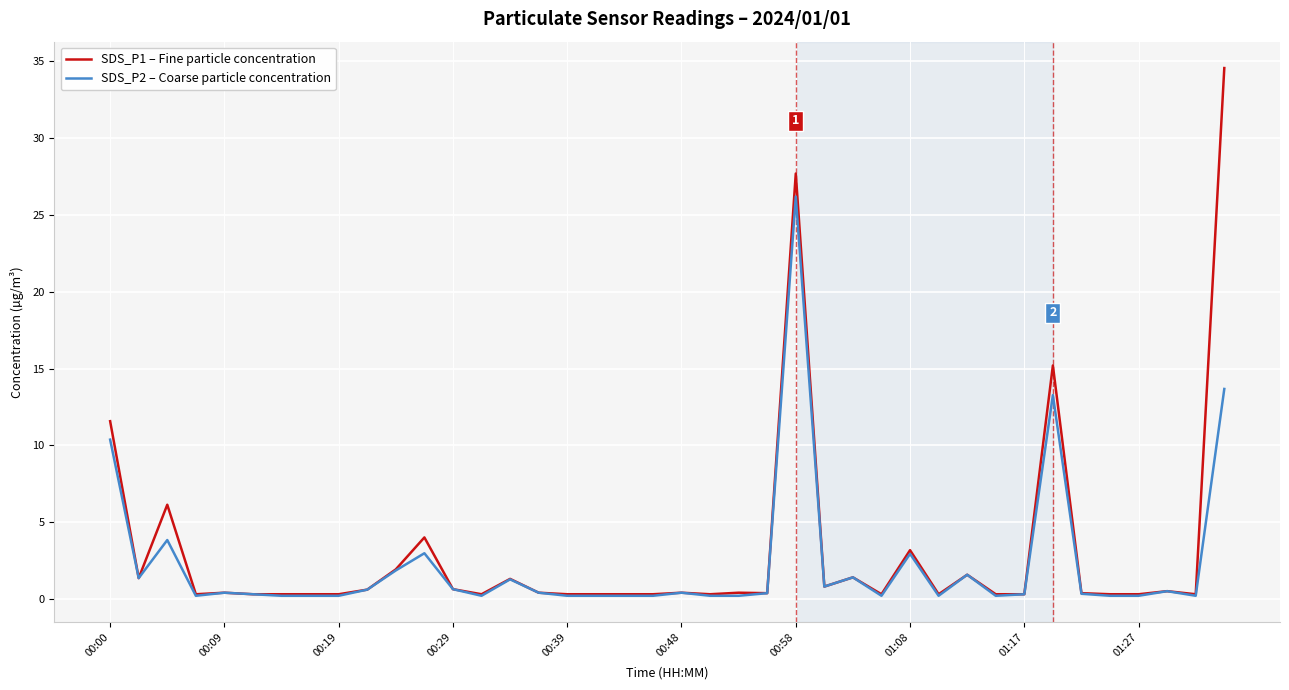

Which series has the largest range (max minus min)?

SDS_P1 – Fine particle concentration